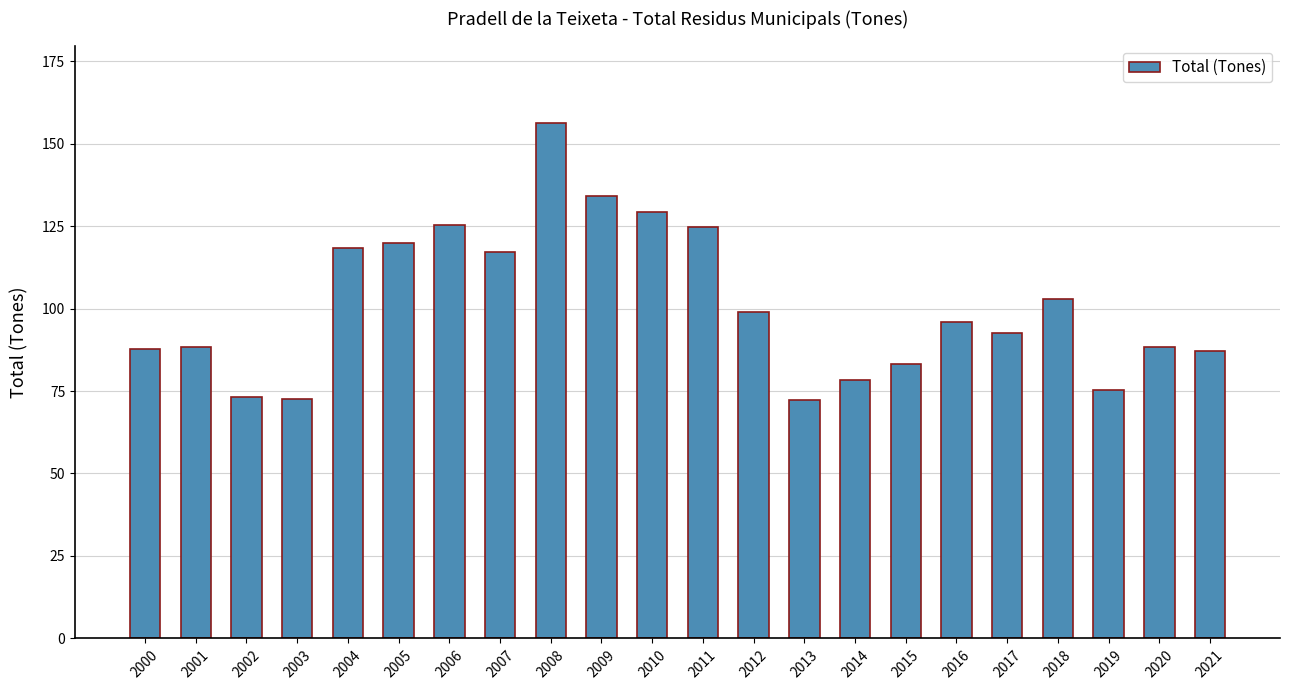

What value does the data have at 2019?

75.3